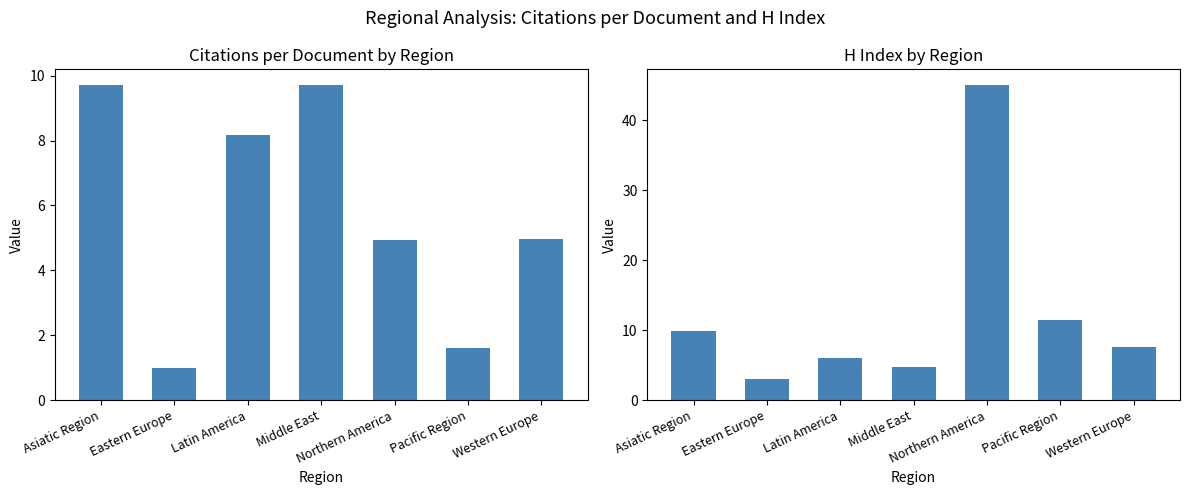

Which series has the largest range (max minus min)?

H index